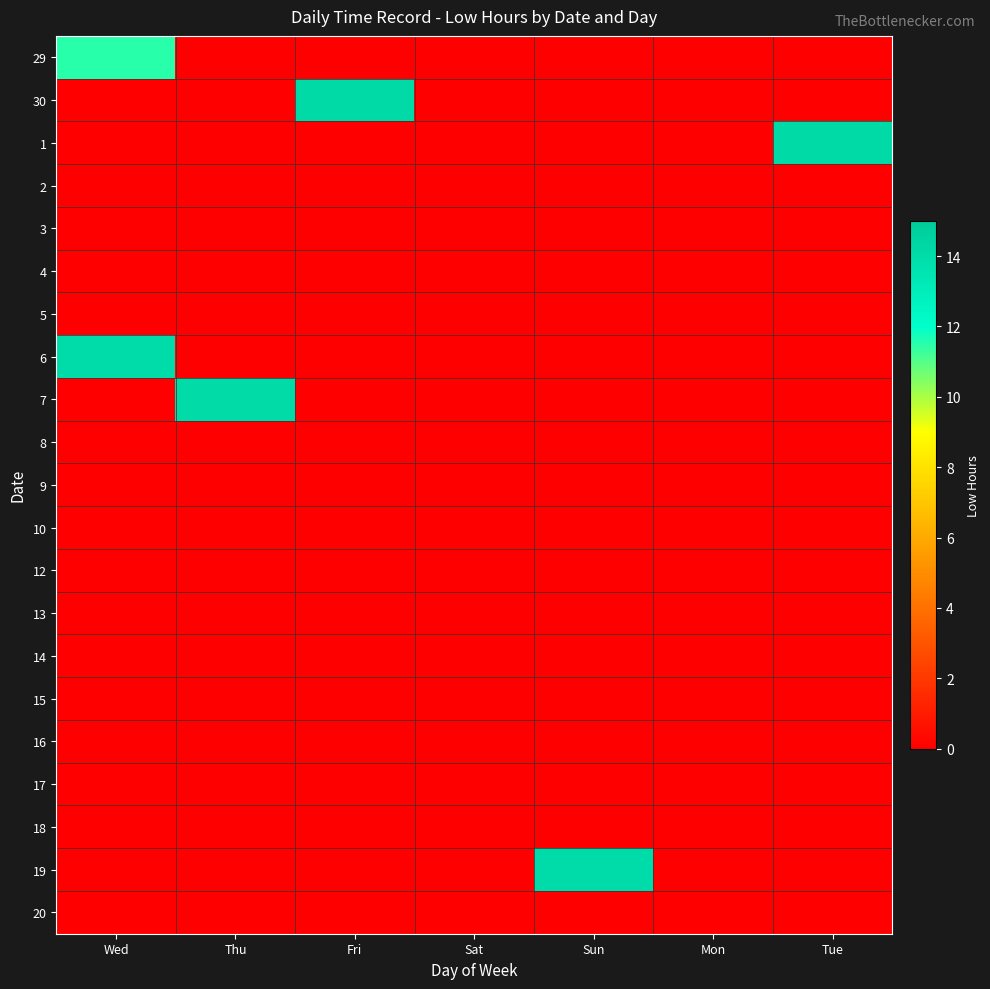

Reading left to right, extract all data points from this chart.

29: Wed=11.5	Thu=0.0	Fri=0.0	Sat=0.0	Sun=0.0	Mon=0.0	Tue=0.0
30: Wed=0.0	Thu=0.0	Fri=14.1	Sat=0.0	Sun=0.0	Mon=0.0	Tue=0.0
1: Wed=0.0	Thu=0.0	Fri=0.0	Sat=0.0	Sun=0.0	Mon=0.0	Tue=14.1
2: Wed=0.0	Thu=0.0	Fri=0.0	Sat=0.0	Sun=0.0	Mon=0.0	Tue=0.0
3: Wed=0.0	Thu=0.0	Fri=0.0	Sat=0.0	Sun=0.0	Mon=0.0	Tue=0.0
4: Wed=0.0	Thu=0.0	Fri=0.0	Sat=0.0	Sun=0.0	Mon=0.0	Tue=0.0
5: Wed=0.0	Thu=0.0	Fri=0.0	Sat=0.0	Sun=0.0	Mon=0.0	Tue=0.0
6: Wed=14.0	Thu=0.0	Fri=0.0	Sat=0.0	Sun=0.0	Mon=0.0	Tue=0.0
7: Wed=0.0	Thu=14.1	Fri=0.0	Sat=0.0	Sun=0.0	Mon=0.0	Tue=0.0
8: Wed=0.0	Thu=0.0	Fri=0.0	Sat=0.0	Sun=0.0	Mon=0.0	Tue=0.0
9: Wed=0.0	Thu=0.0	Fri=0.0	Sat=0.0	Sun=0.0	Mon=0.0	Tue=0.0
10: Wed=0.0	Thu=0.0	Fri=0.0	Sat=0.0	Sun=0.0	Mon=0.0	Tue=0.0
12: Wed=0.0	Thu=0.0	Fri=0.0	Sat=0.0	Sun=0.0	Mon=0.0	Tue=0.0
13: Wed=0.0	Thu=0.0	Fri=0.0	Sat=0.0	Sun=0.0	Mon=0.0	Tue=0.0
14: Wed=0.0	Thu=0.0	Fri=0.0	Sat=0.0	Sun=0.0	Mon=0.0	Tue=0.0
15: Wed=0.0	Thu=0.0	Fri=0.0	Sat=0.0	Sun=0.0	Mon=0.0	Tue=0.0
16: Wed=0.0	Thu=0.0	Fri=0.0	Sat=0.0	Sun=0.0	Mon=0.0	Tue=0.0
17: Wed=0.0	Thu=0.0	Fri=0.0	Sat=0.0	Sun=0.0	Mon=0.0	Tue=0.0
18: Wed=0.0	Thu=0.0	Fri=0.0	Sat=0.0	Sun=0.0	Mon=0.0	Tue=0.0
19: Wed=0.0	Thu=0.0	Fri=0.0	Sat=0.0	Sun=14.0	Mon=0.0	Tue=0.0
20: Wed=0.0	Thu=0.0	Fri=0.0	Sat=0.0	Sun=0.0	Mon=0.0	Tue=0.0